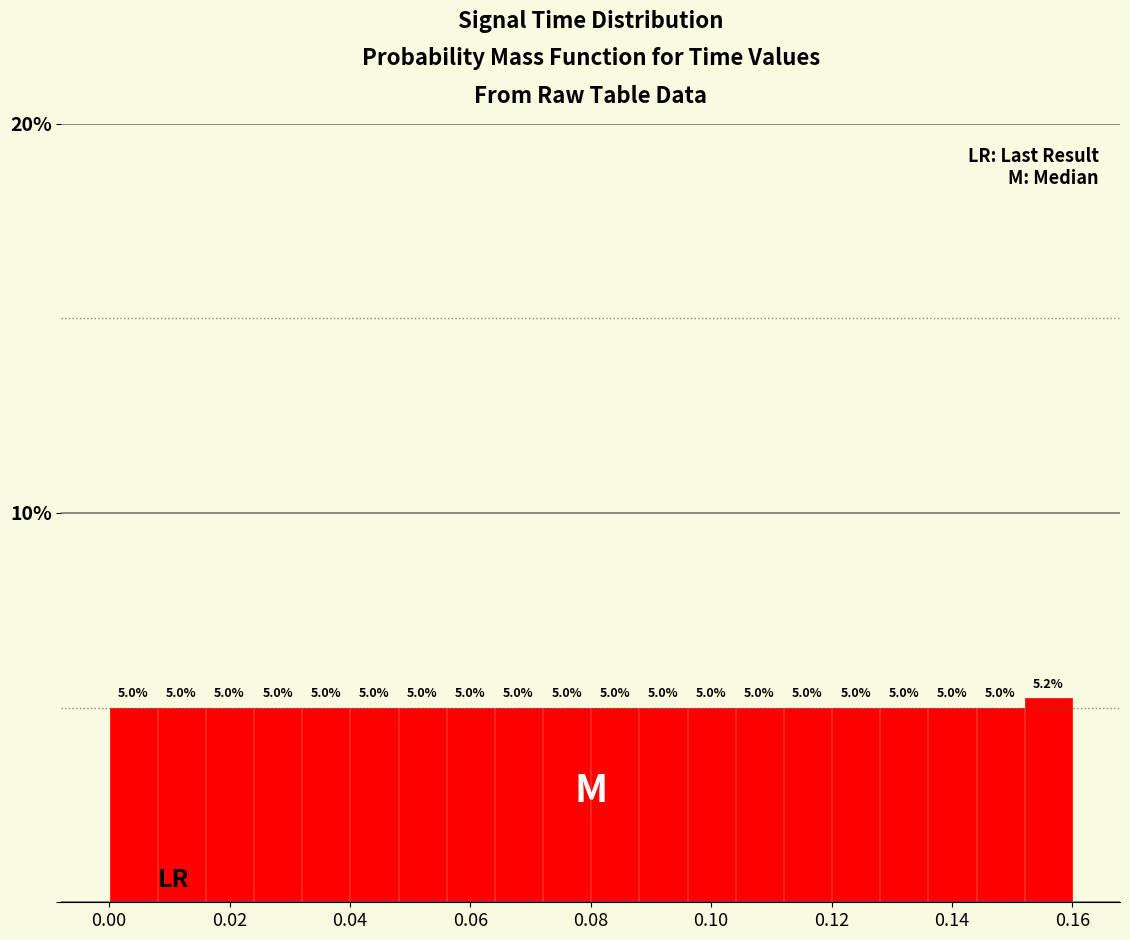

Reading left to right, transcribe this chart: for each bar, give the range it covers on the x-axis and its height.

0.000 to 0.008: 5.0
0.008 to 0.016: 5.0
0.016 to 0.024: 5.0
0.024 to 0.032: 5.0
0.032 to 0.040: 5.0
0.040 to 0.048: 5.0
0.048 to 0.056: 5.0
0.056 to 0.064: 5.0
0.064 to 0.072: 5.0
0.072 to 0.080: 5.0
0.080 to 0.088: 5.0
0.088 to 0.096: 5.0
0.096 to 0.104: 5.0
0.104 to 0.112: 5.0
0.112 to 0.120: 5.0
0.120 to 0.128: 5.0
0.128 to 0.136: 5.0
0.136 to 0.144: 5.0
0.144 to 0.152: 5.0
0.152 to 0.160: 5.2